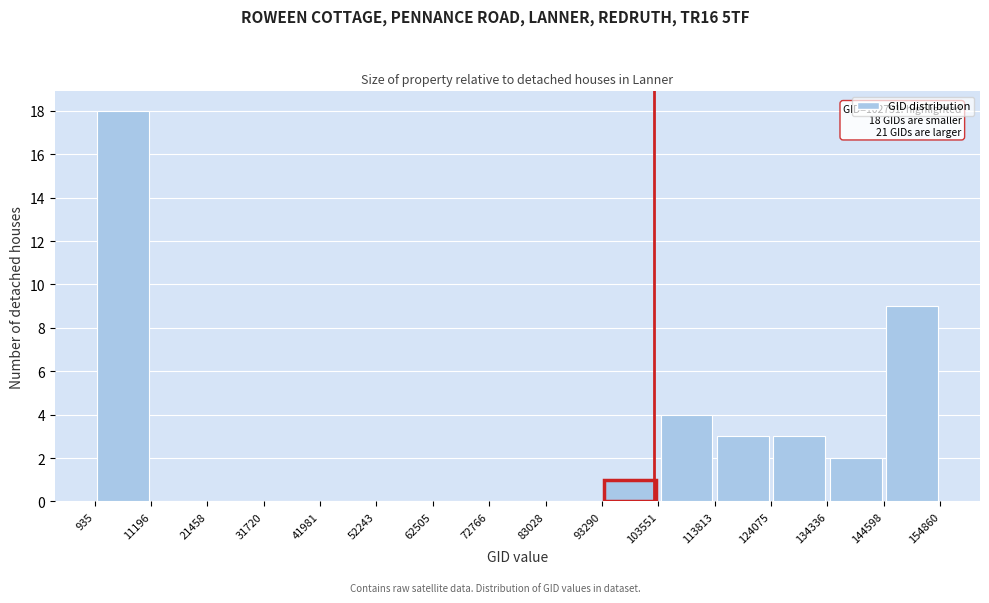

Over which range of the x-axis is the bar tallest?

935 to 11196